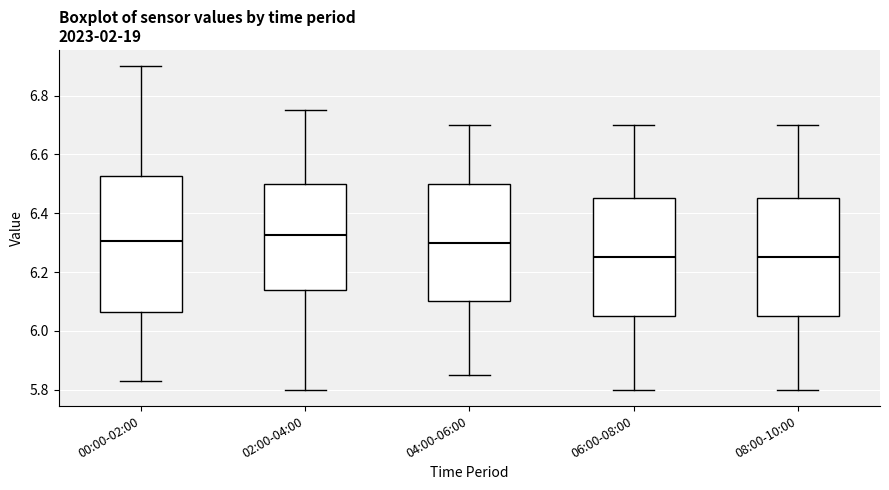

Where does the lower whisker of the box for 02:00-04:00 end on the y-axis? The values are not printed on the chart, so give them approximately, as read against the axis.

5.80